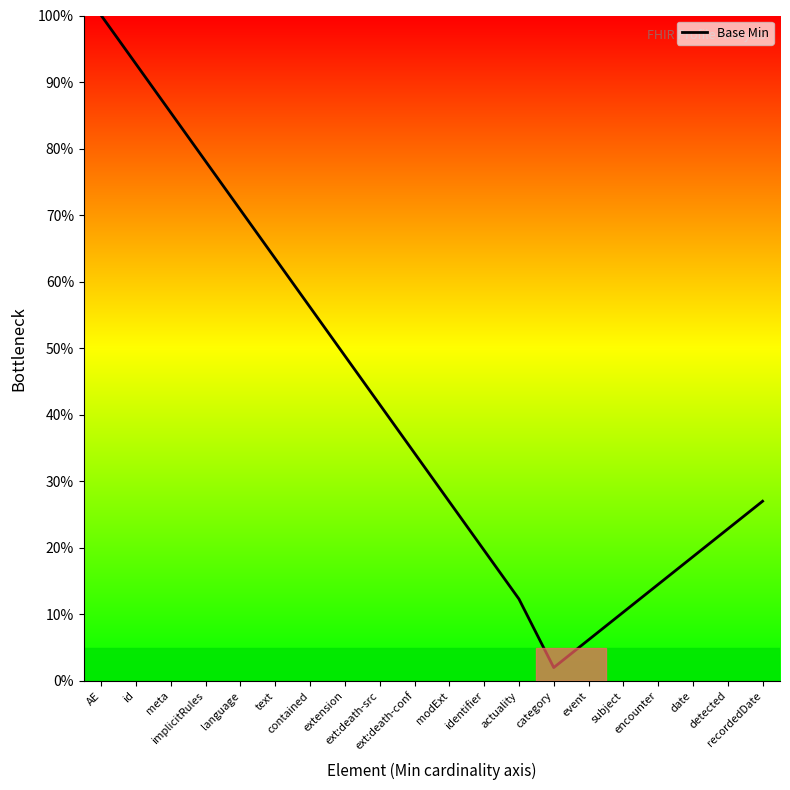

What is the ratio of the value at language to the value at encounter?

4.9